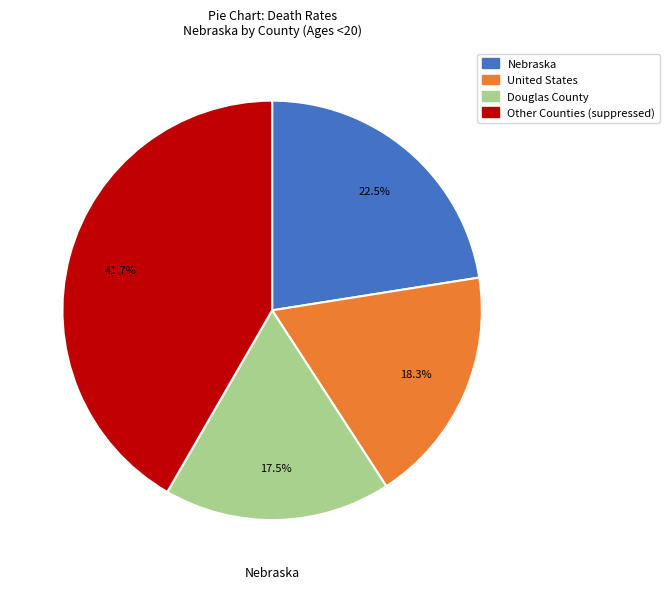

Is there a majority slice in this chart?

No